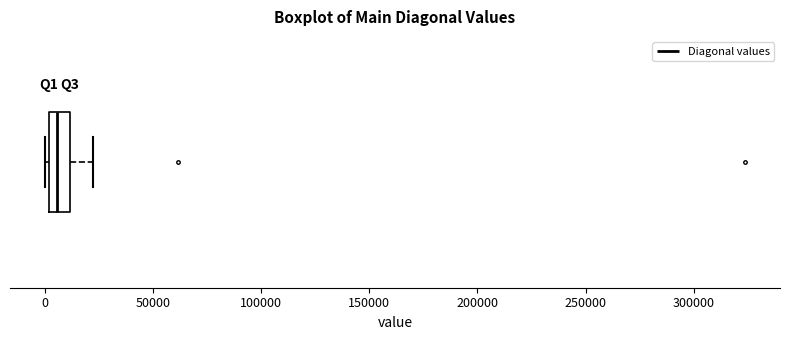

Where does the right whisker of the box end on the x-axis? The values are not printed on the chart, so give them approximately, as read against the axis.

25000